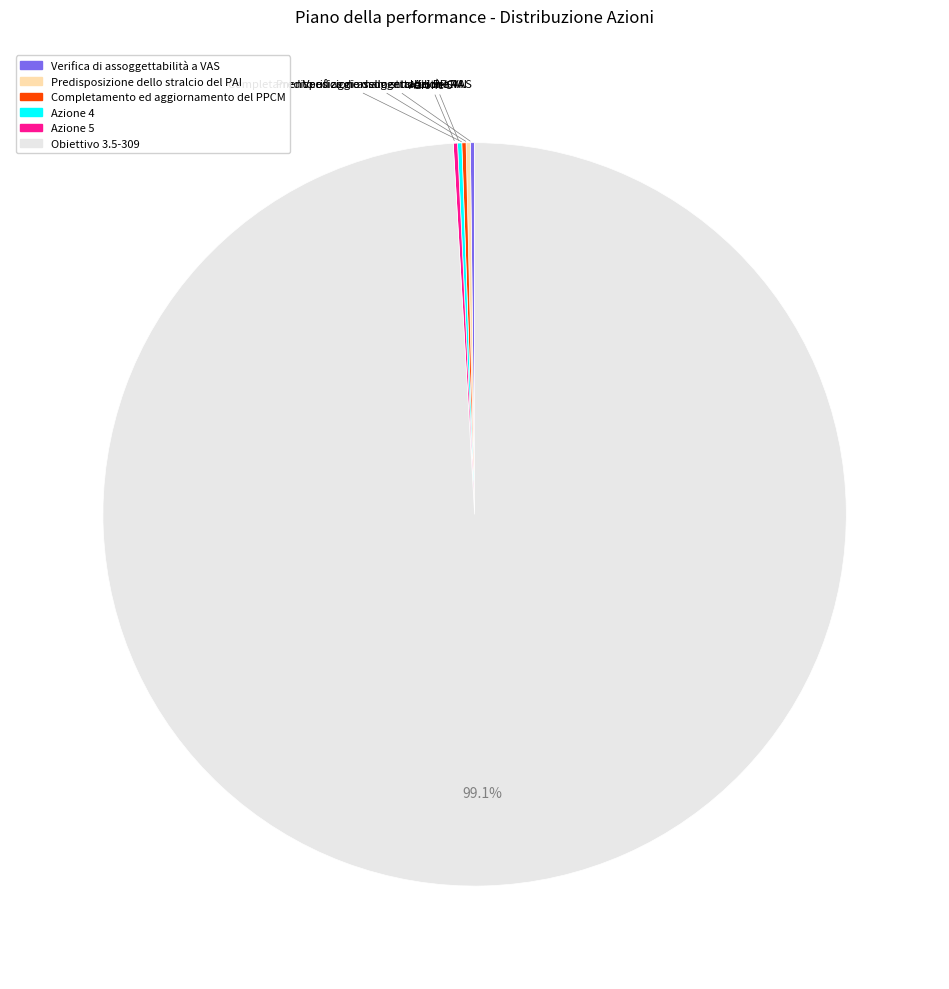

Is there any slice that represents more than half of the pie?

Yes